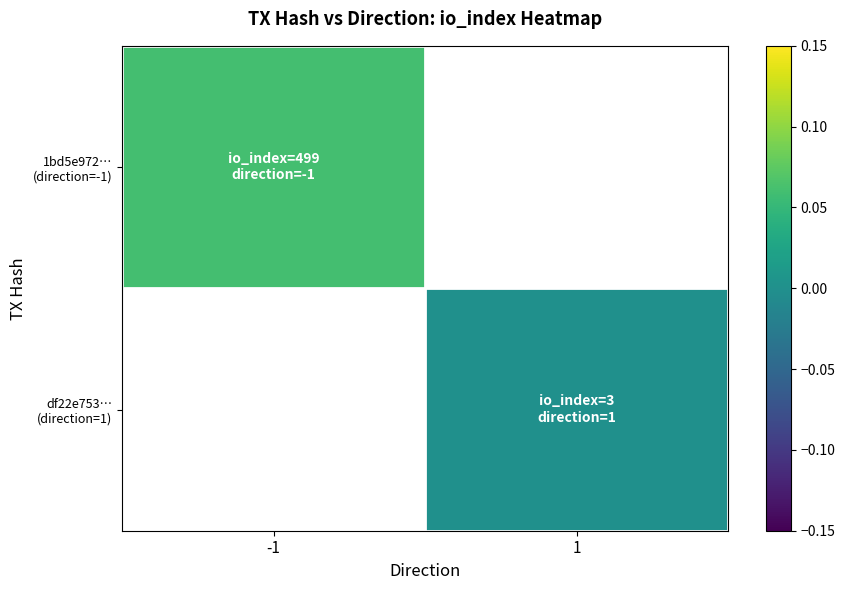

At which label does 1bd5e972… (direction=-1) reach its minimum?

-1